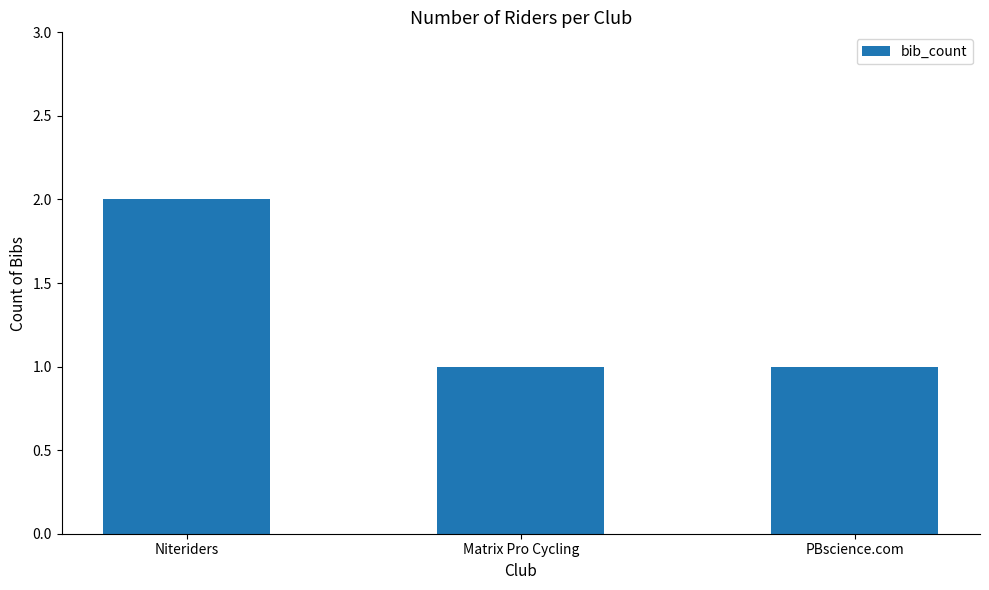

Reading left to right, what are all the values shown in this chart?

2	1	1